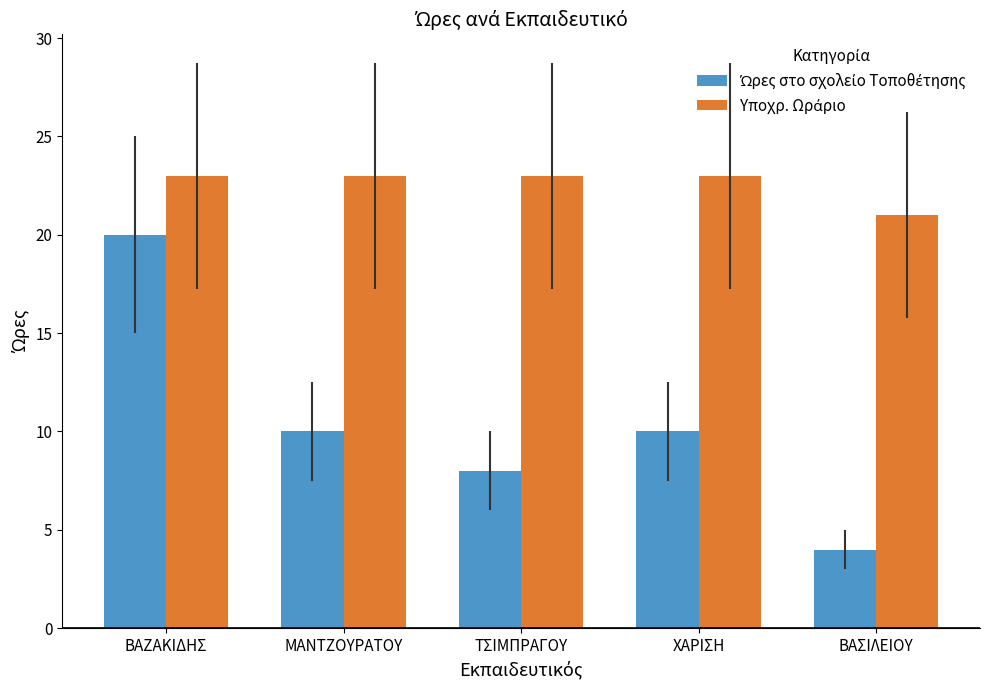

Which label corresponds to the smallest value in the chart?

ΒΑΣΙΛΕΙΟΥ